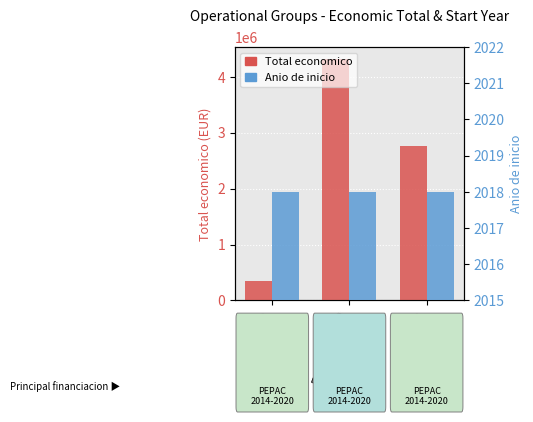

List the labels in order of Total economico value, largest first.

E-PIENSO GO, Snail GO, INSECT GO